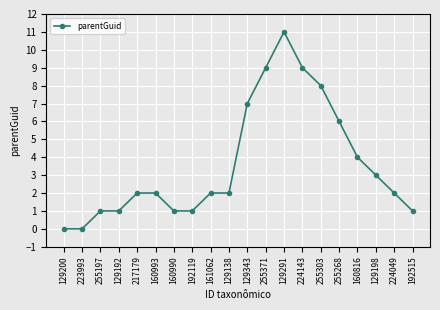

What is the average value?

4